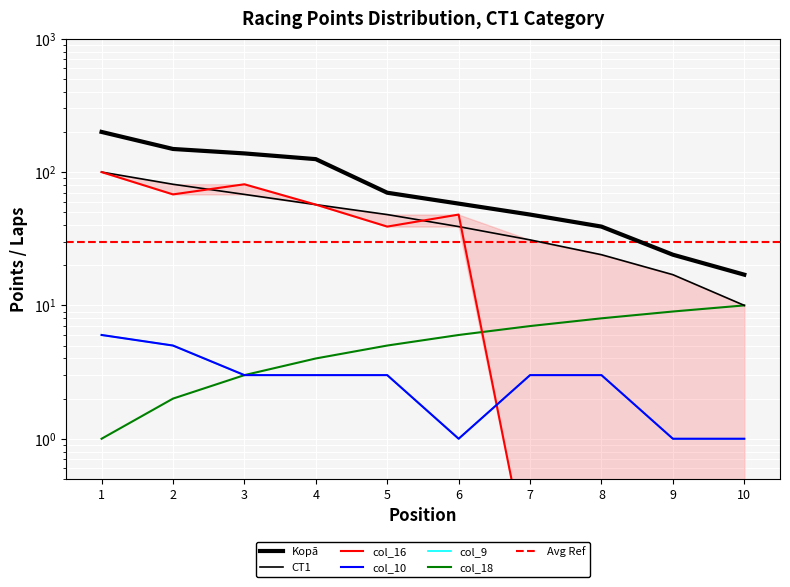

At which label is col_10 closest to 3?

3